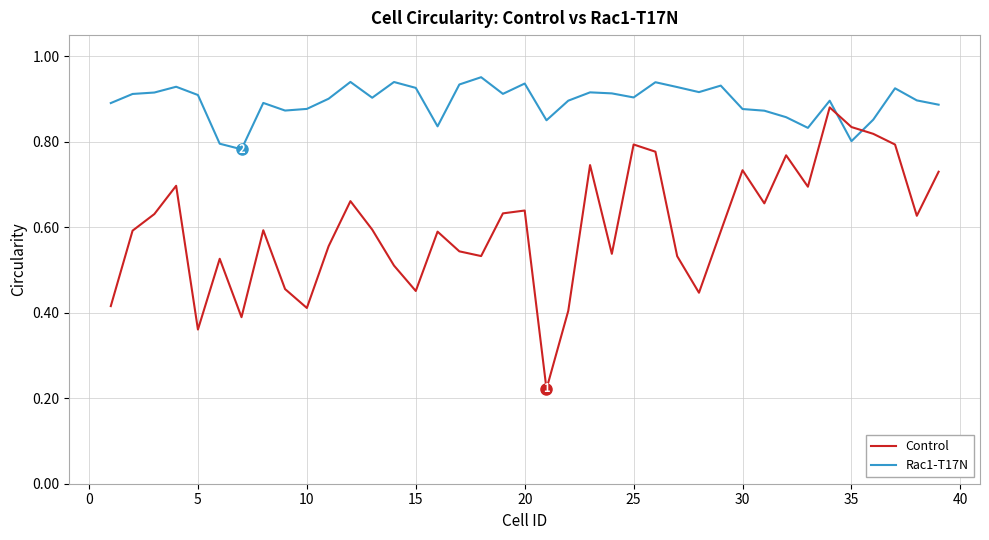

What are all the series names shown in the legend?

Control, Rac1-T17N